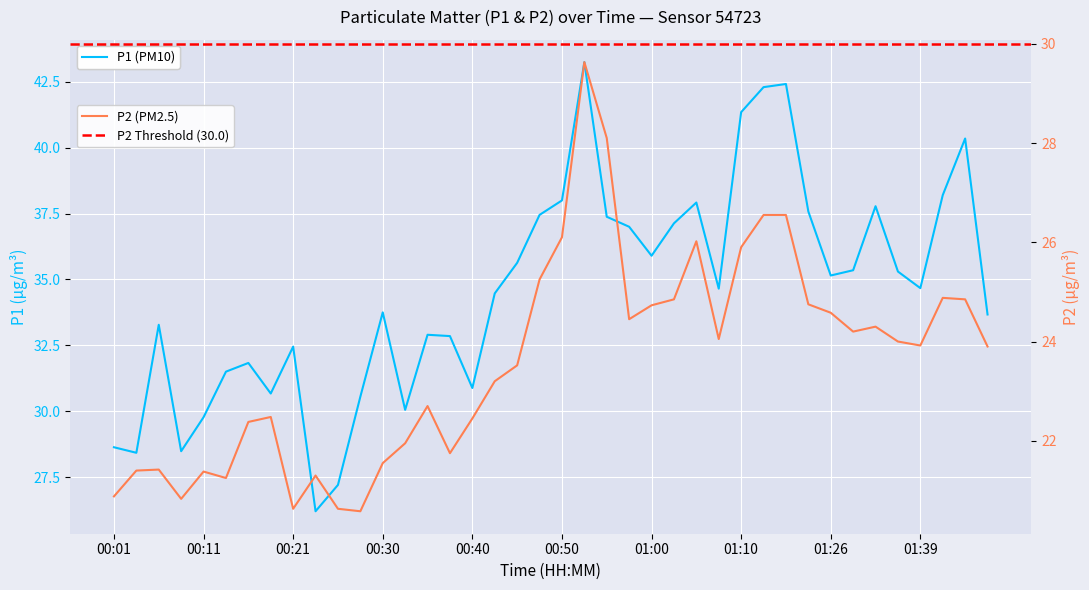

How many distinct data groups are displayed?

2